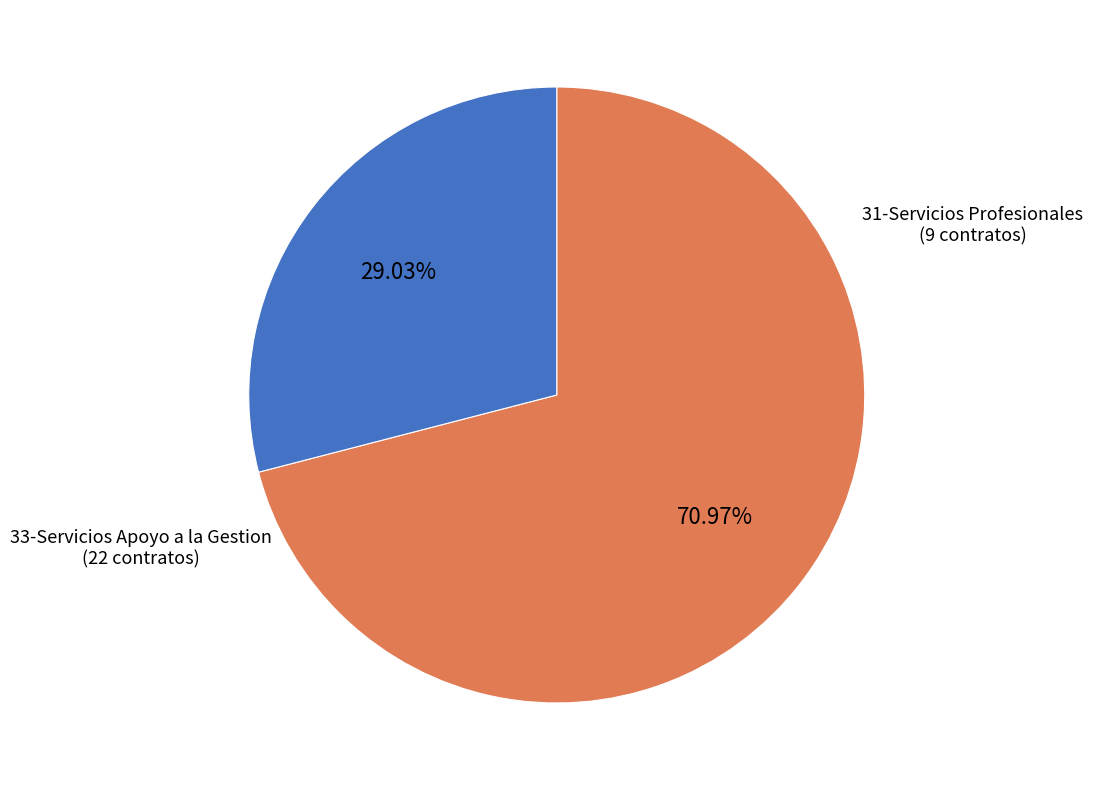

Is there any slice that represents more than half of the pie?

Yes